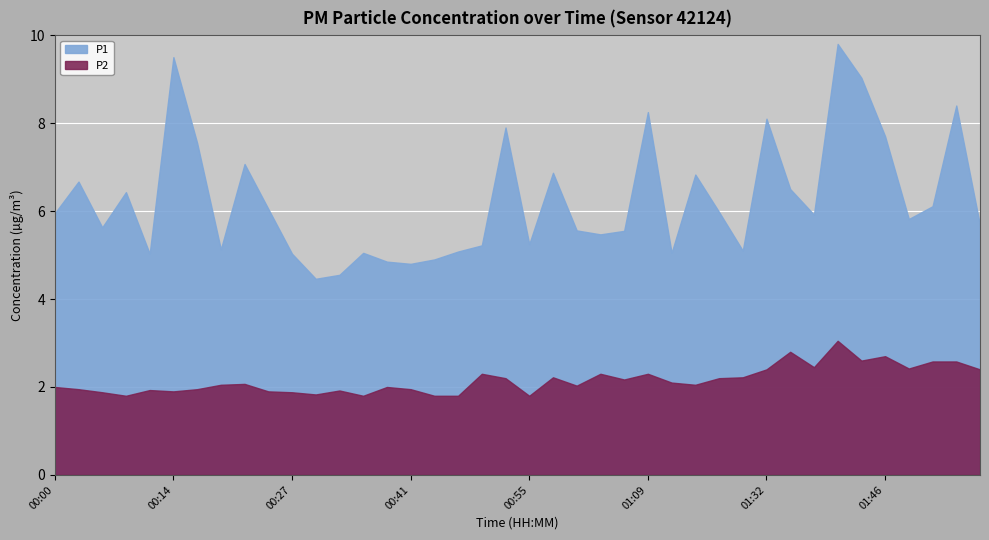

Which category has the lowest value in the P2 series?

00:08